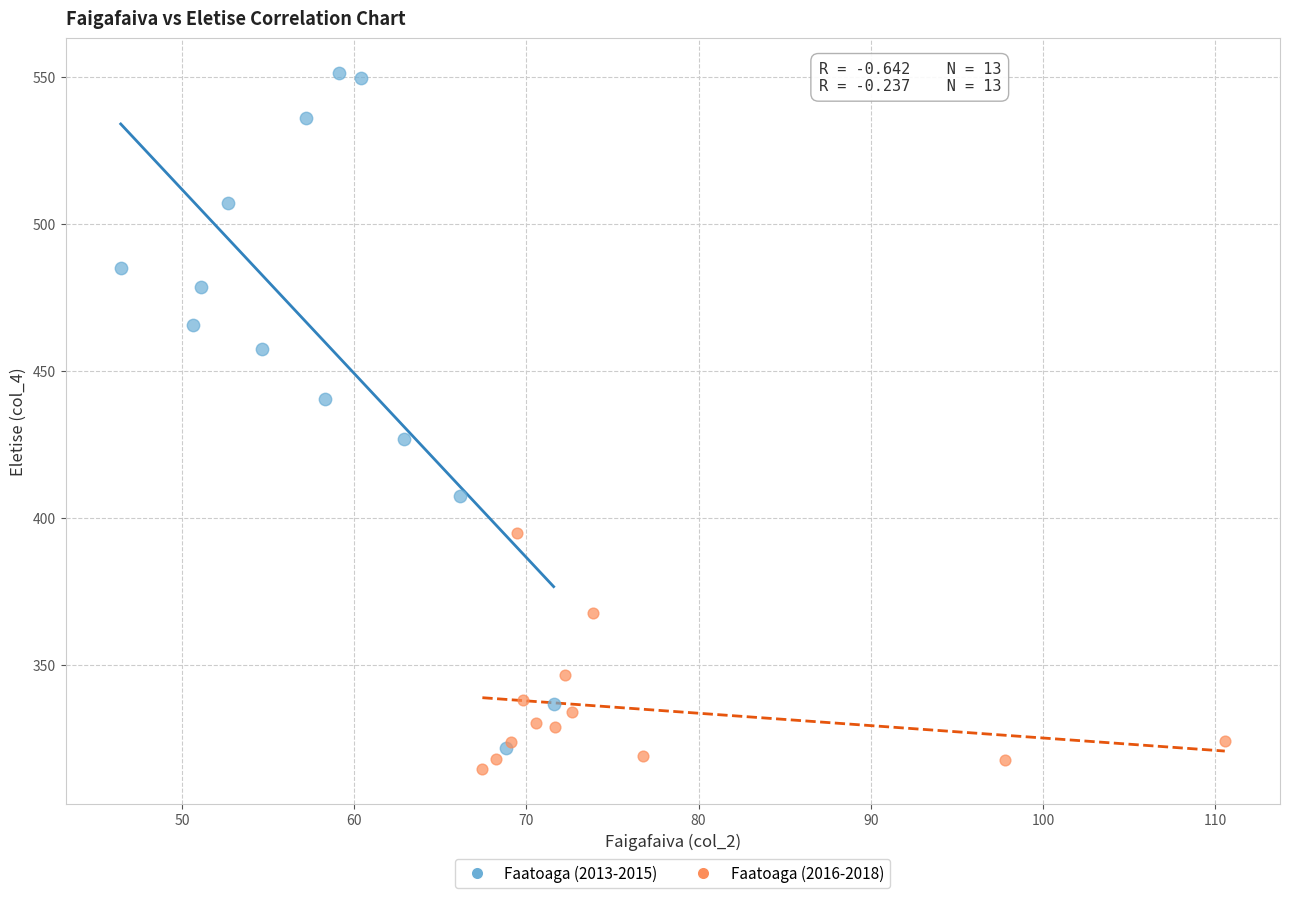

Which series contains the highest Y value?

Faatoaga (2013-2015)